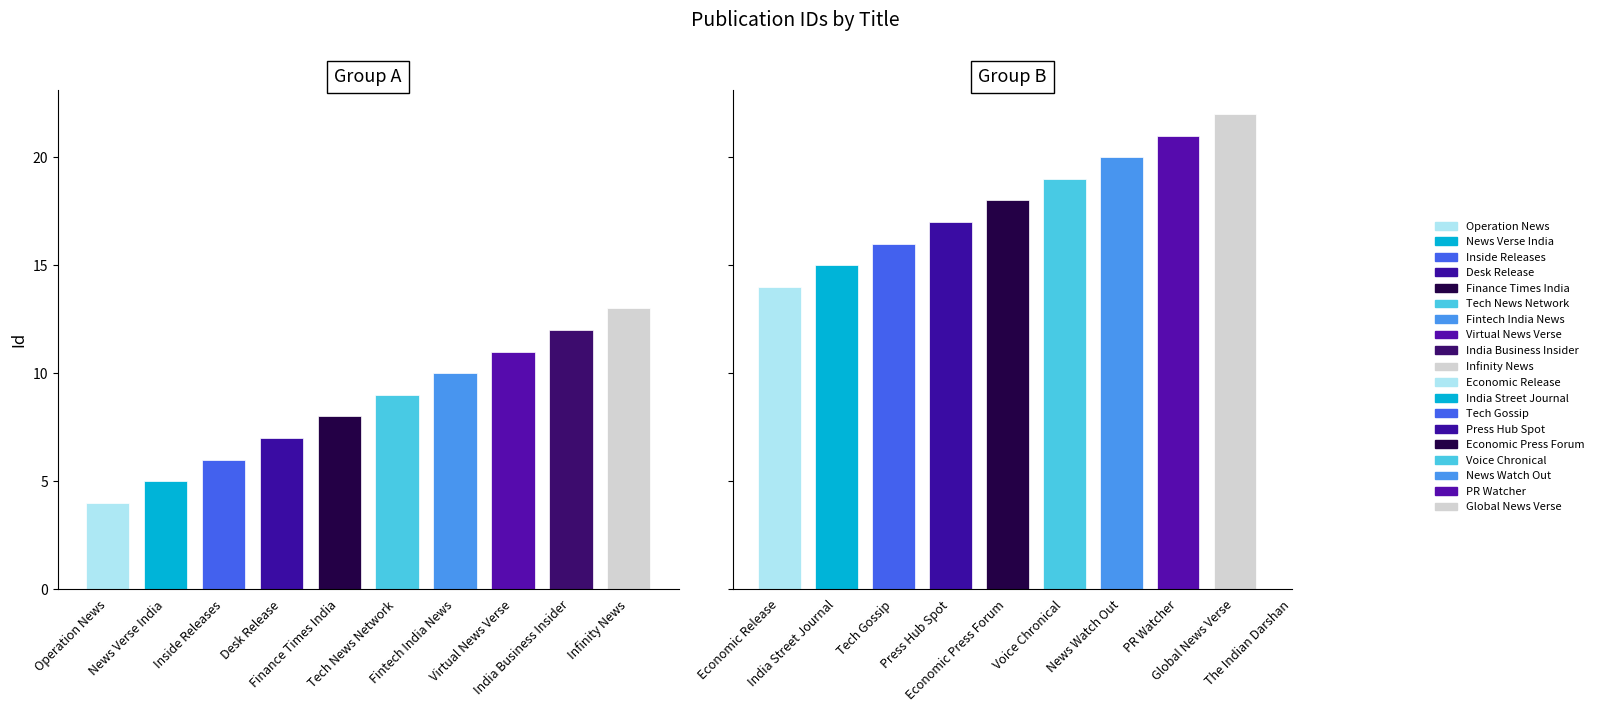

The chart shows a value of 14 at Global News Verse. True or false?

False